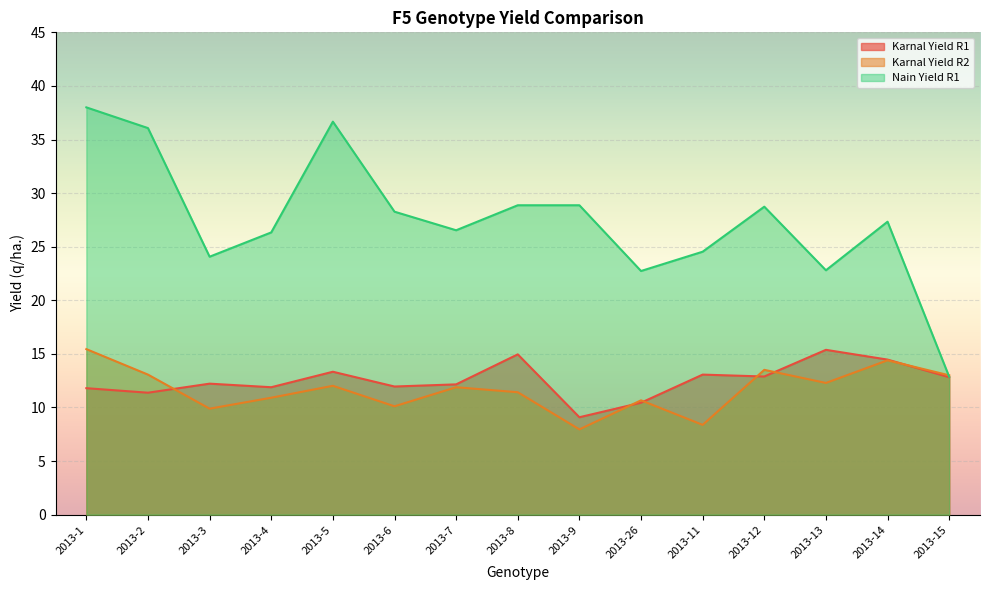

Between which two adjacent categories do Karnal Yield R2 and Nain Yield R1 first intersect?

2013-14 and 2013-15